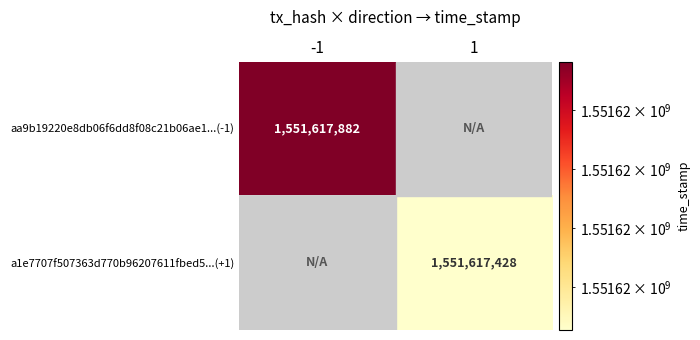

Is the value of aa9b19220e8db06f6dd8f08c21b06ae1...(-1) at -1 greater than the value of a1e7707f507363d770b96207611fbed5...(+1) at 1?

Yes